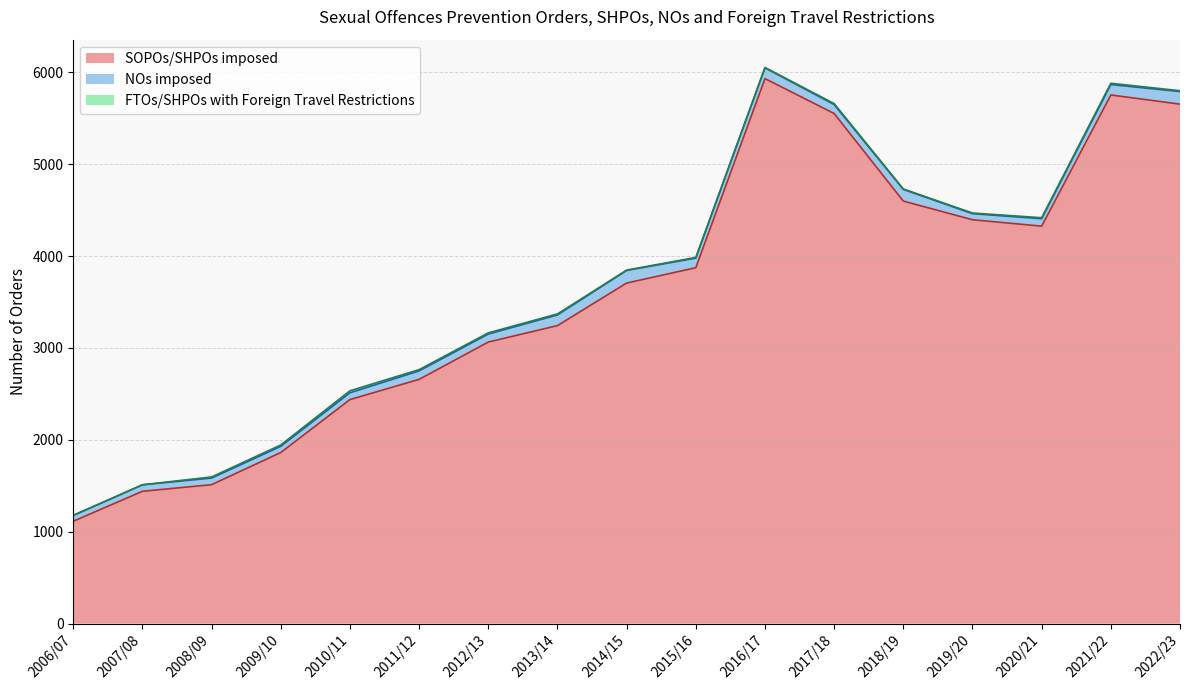

Which category has the highest value across all series?

2016/17